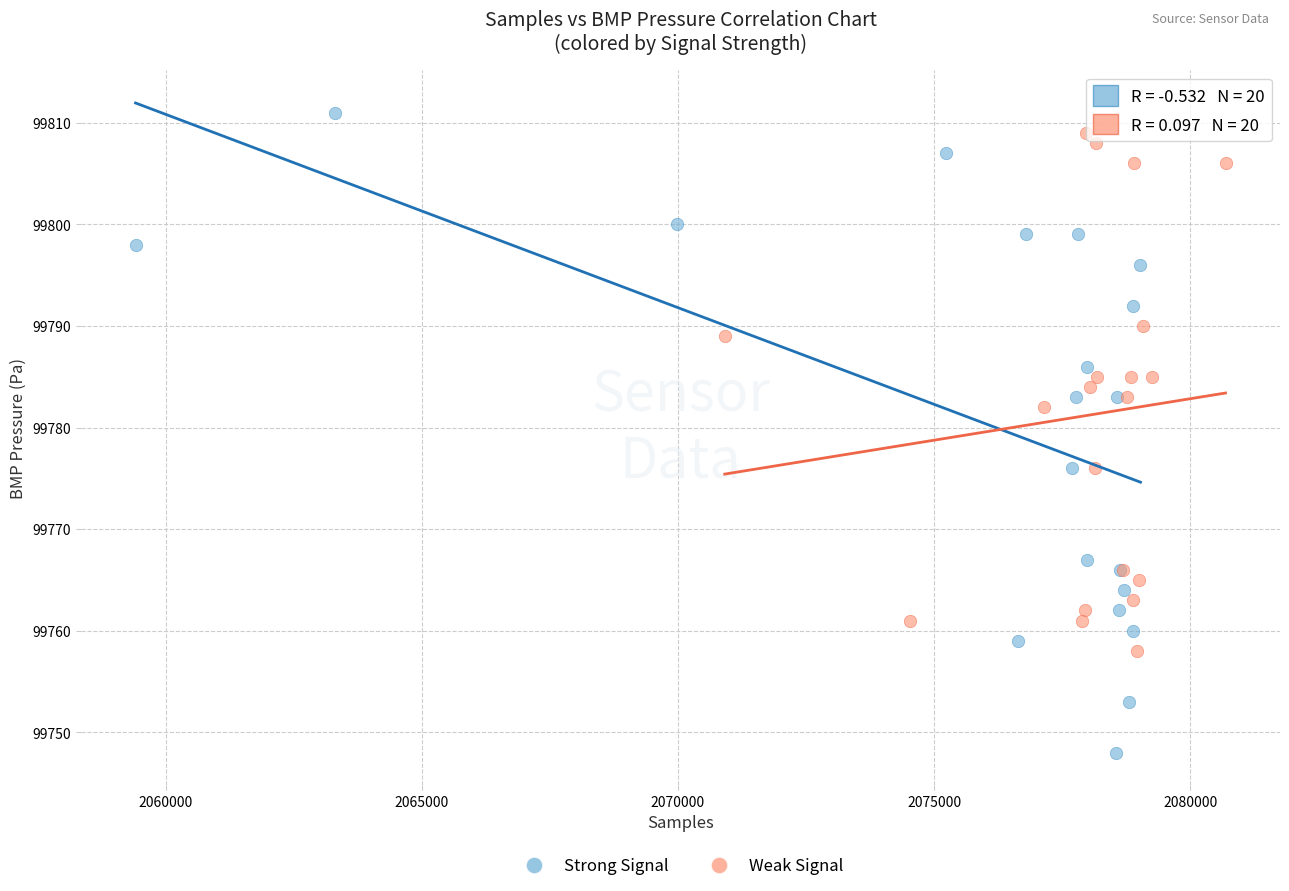

Which series has the largest Y range (max minus min)?

Strong Signal